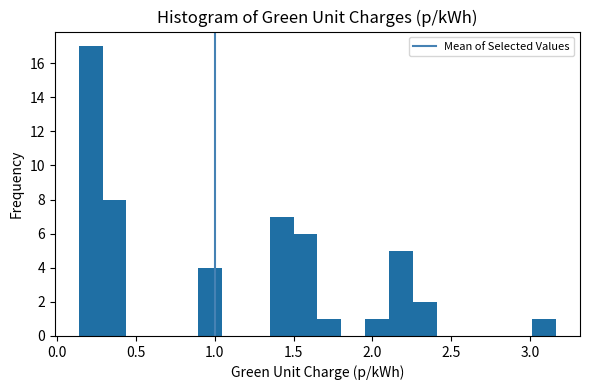

Read against the x-axis, roughly where is the centre of the tallest bar?

0.20